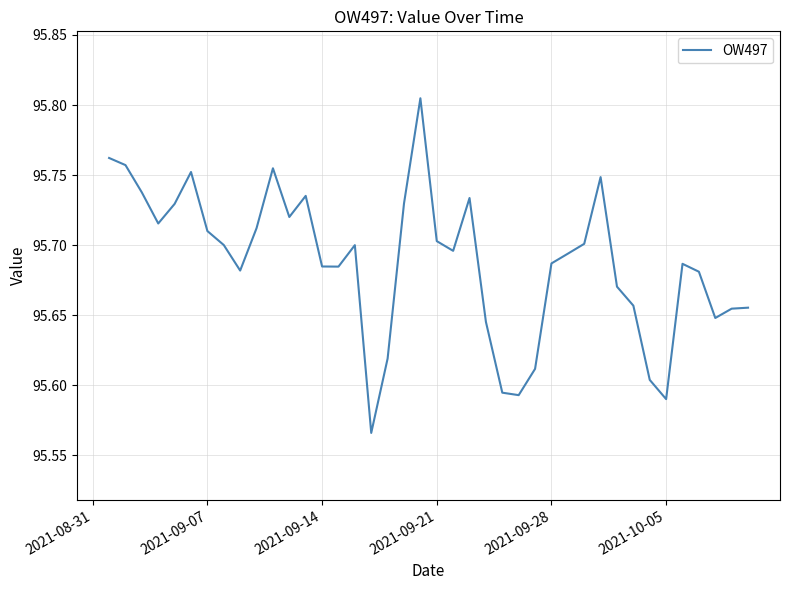

Reading right to left, what are all the values shown in this chart?

95.7	95.7	95.6	95.7	95.7	95.6	95.6	95.7	95.7	95.7	95.7	95.7	95.7	95.6	95.6	95.6	95.6	95.7	95.7	95.7	95.8	95.7	95.6	95.6	95.7	95.7	95.7	95.7	95.7	95.8	95.7	95.7	95.7	95.7	95.8	95.7	95.7	95.7	95.8	95.8